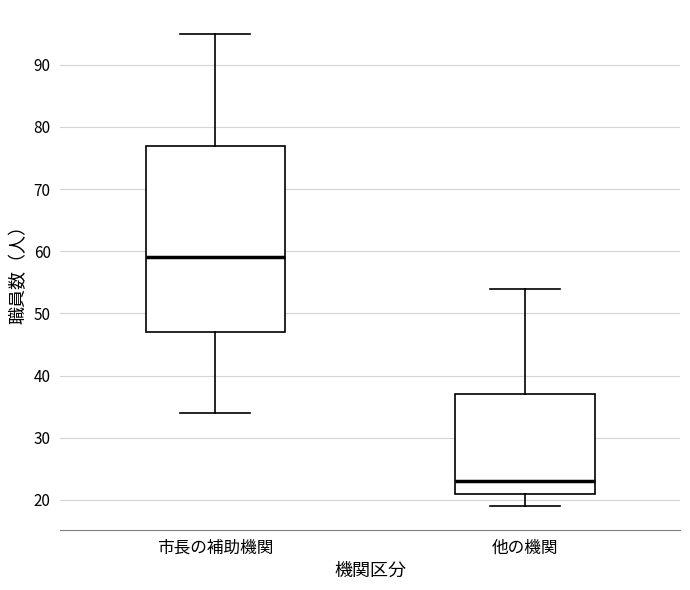

Which box is the tallest, from its lower edge to its upper edge?

市長の補助機関